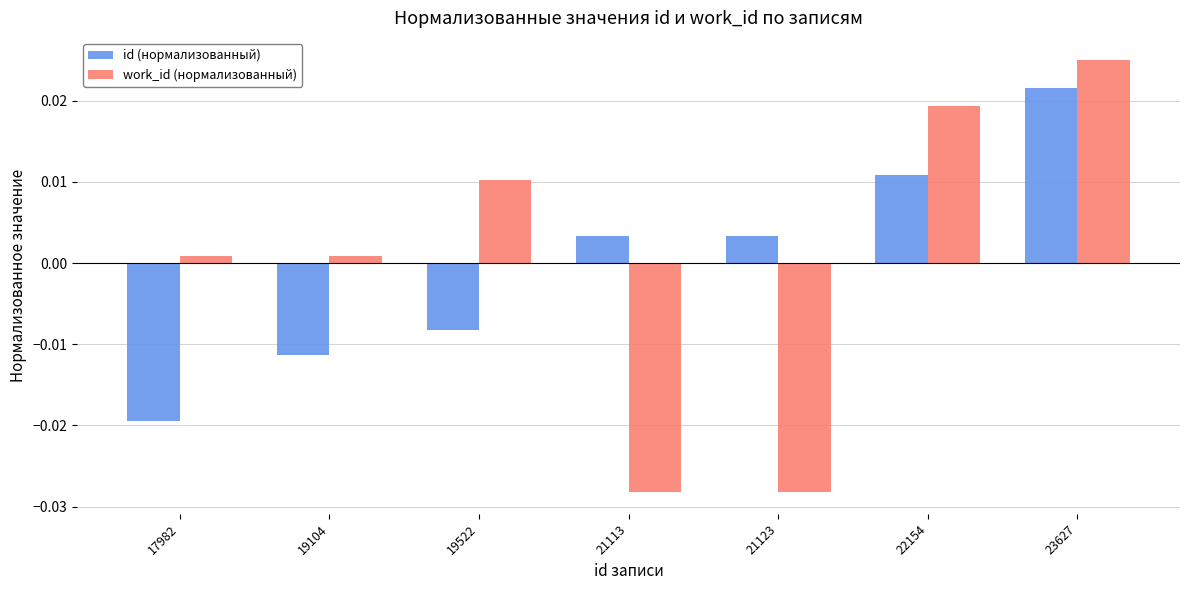

Is the value of work_id (нормализованный) at 21123 greater than the value of id (нормализованный) at 22154?

No